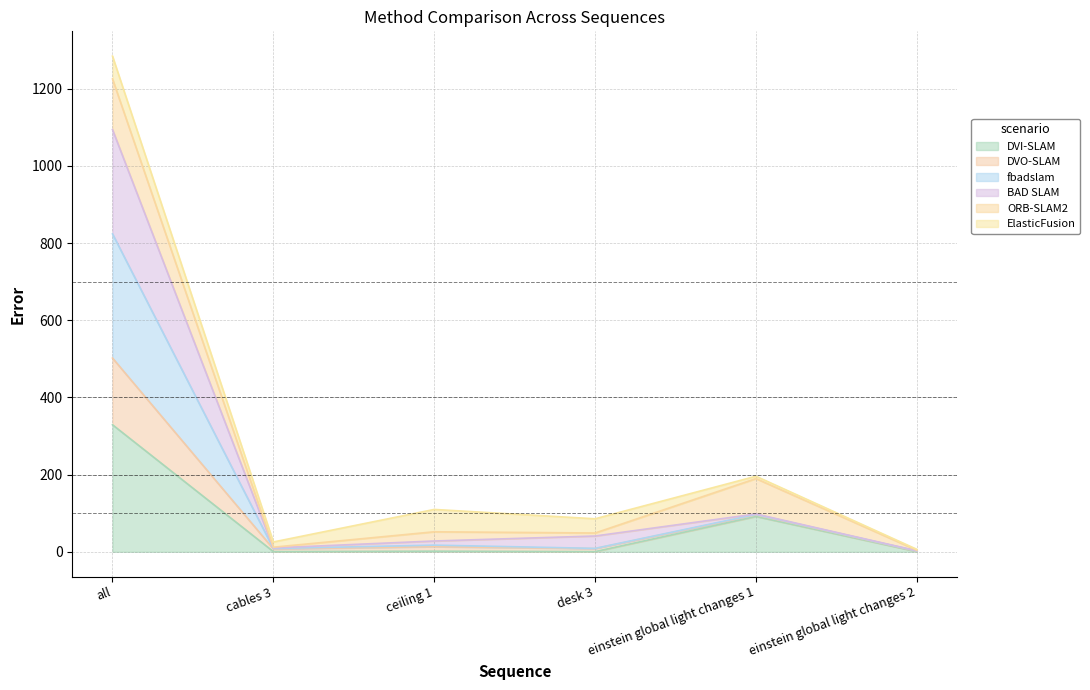

Where does the BAD SLAM series first go above 109?

all